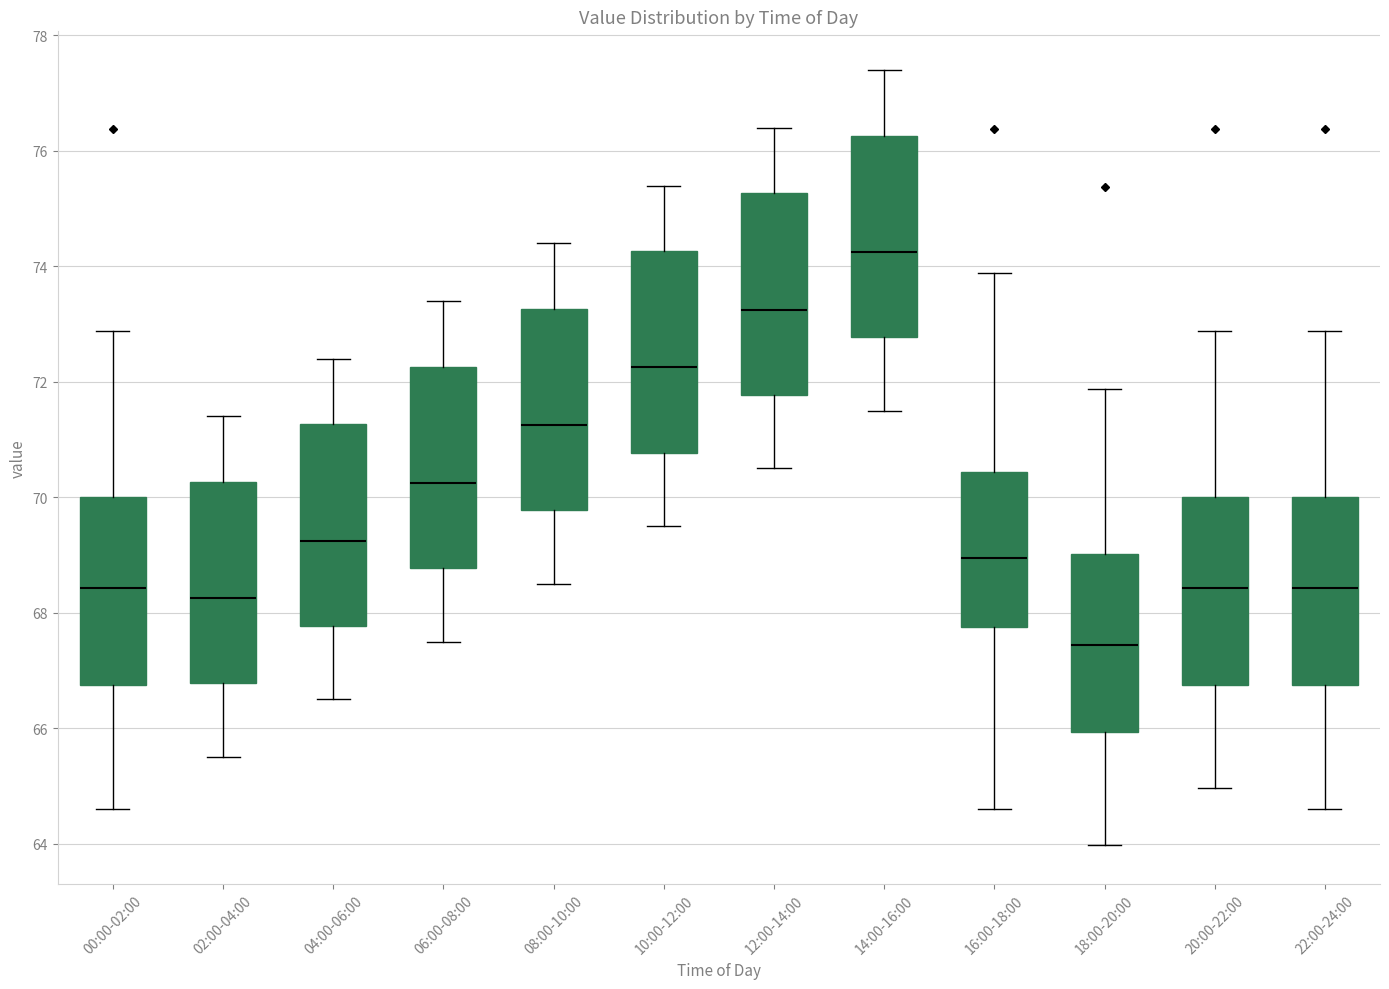

Where is the upper edge of the box for 04:00-06:00 on the y-axis? The values are not printed on the chart, so give them approximately, as read against the axis.

71.2